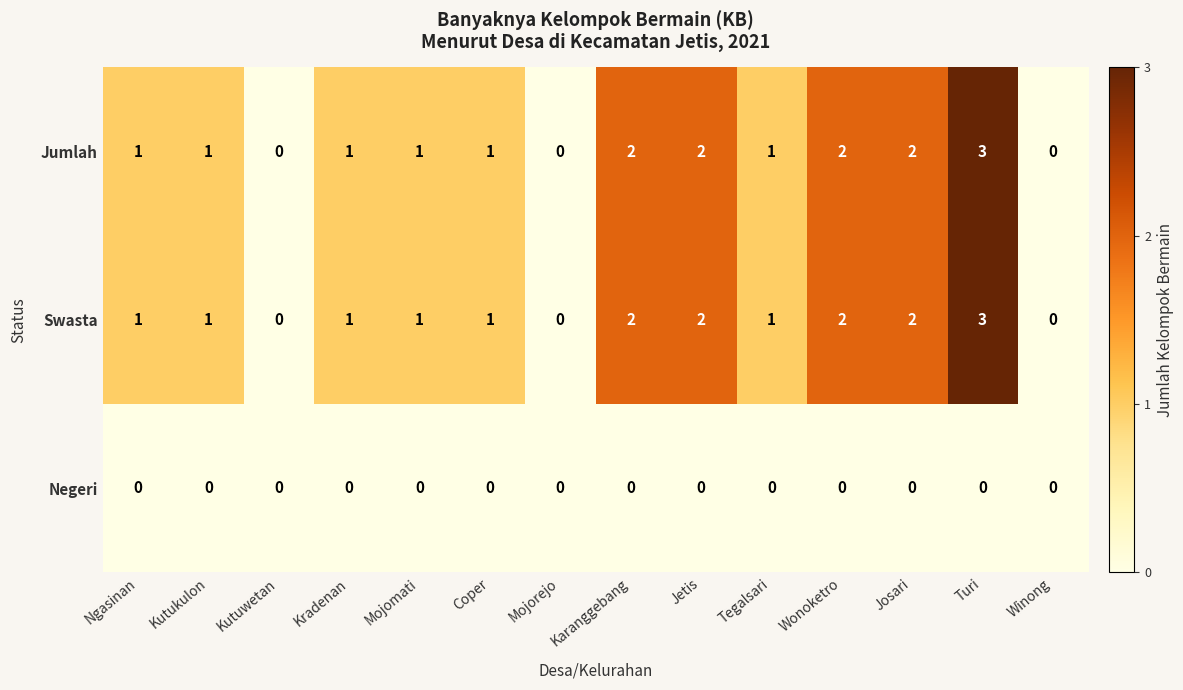

What is the maximum value for Jumlah?

3